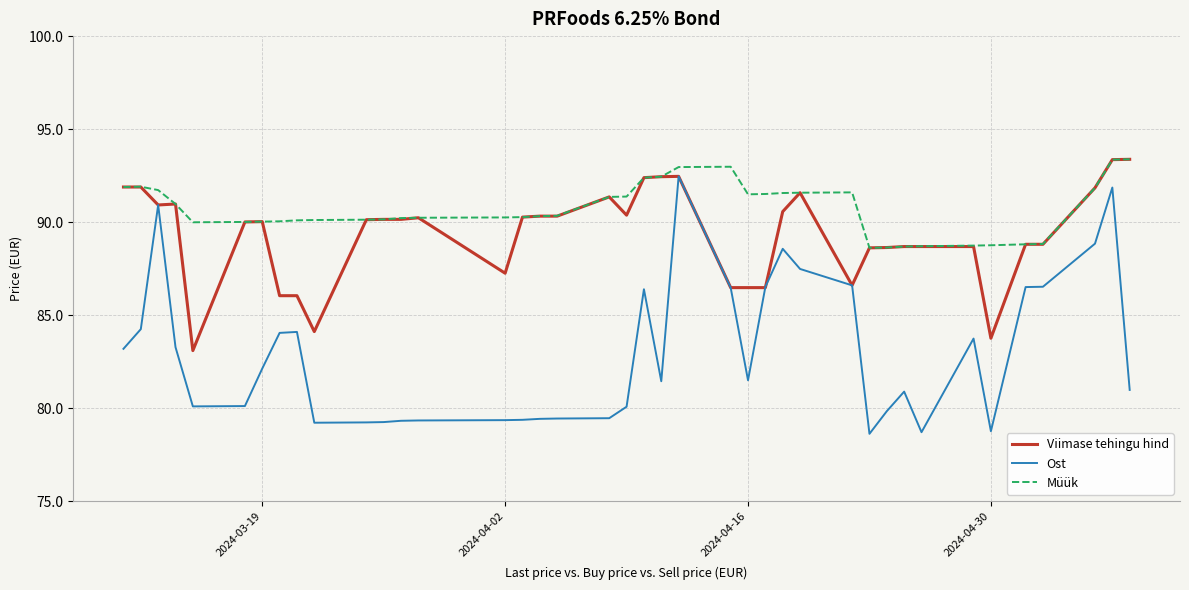

Which series has the widest spread of values?

Ost